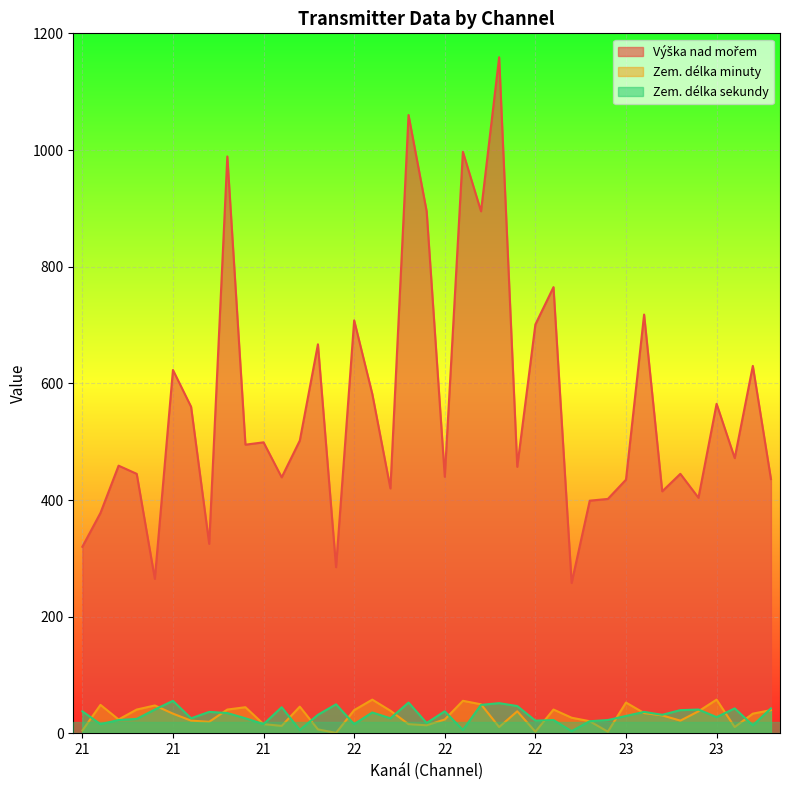

How many interior local peaks does the Výška nad mořem series have?

14